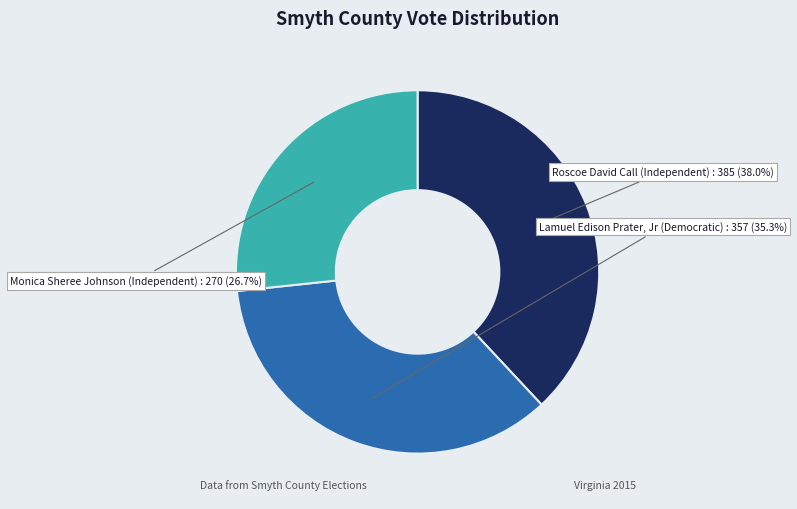

What is the ratio of the value at Monica Sheree Johnson (Independent) to the value at Lamuel Edison Prater, Jr (Democratic)?

0.8